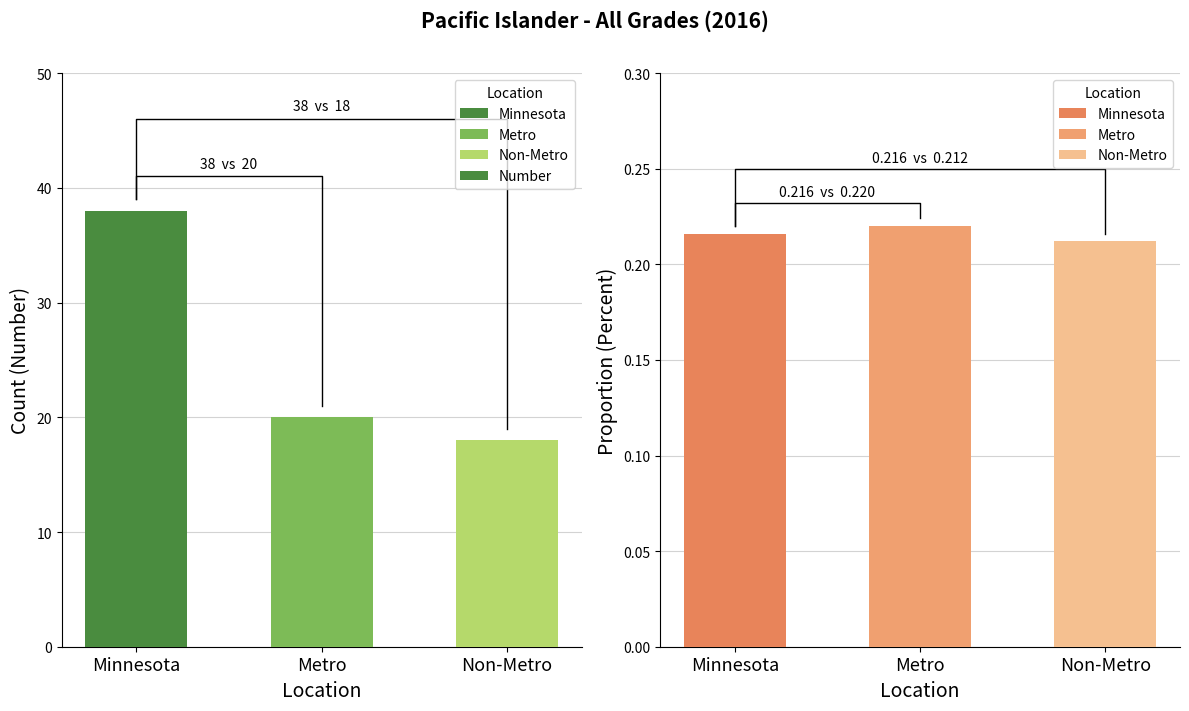

Is it true that the value at Minnesota is 51?

False